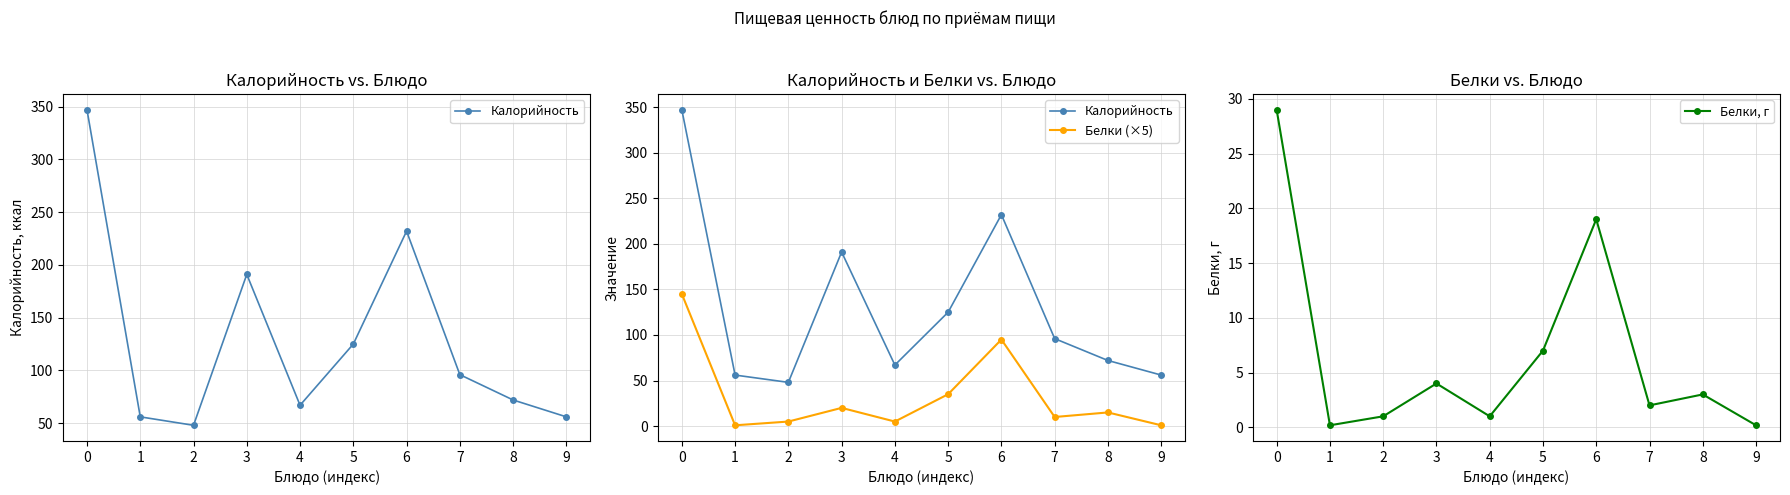

In Белки (×5), how many points are higher than both neighbors (excluding endpoints)?

3